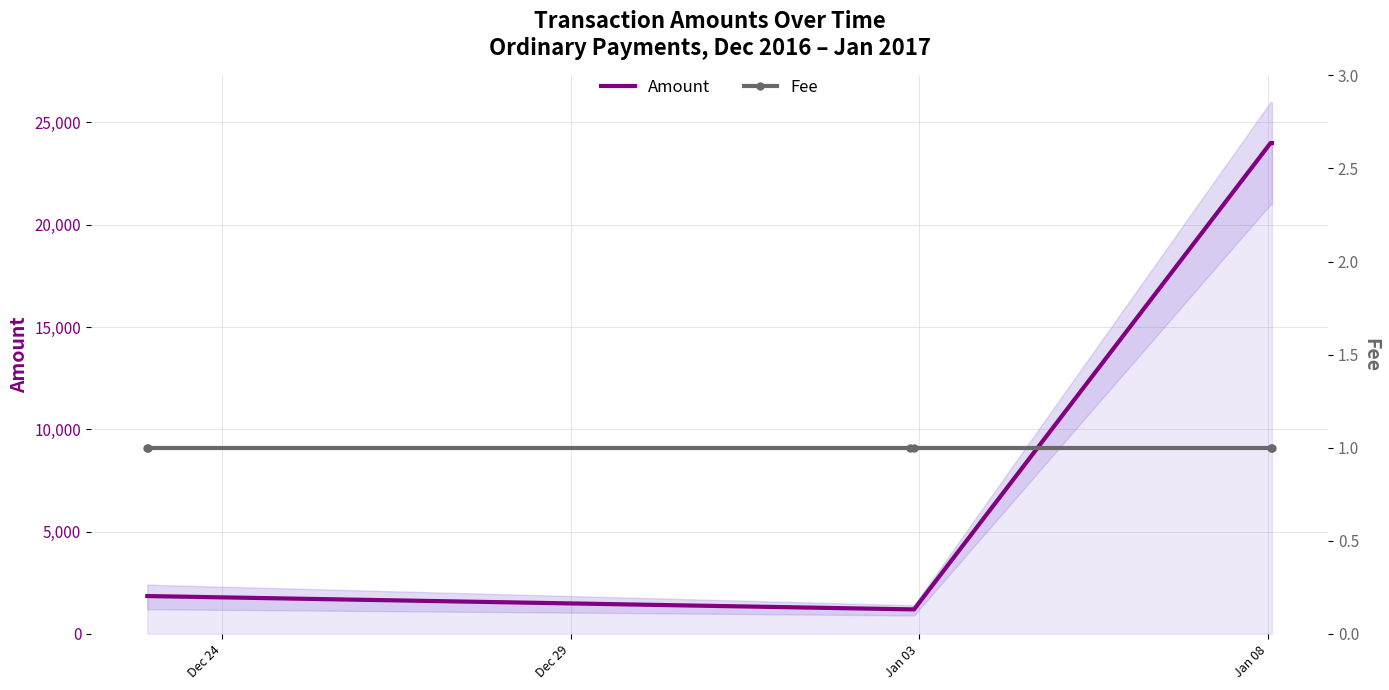

What is the lowest value of the Amount series?

1194